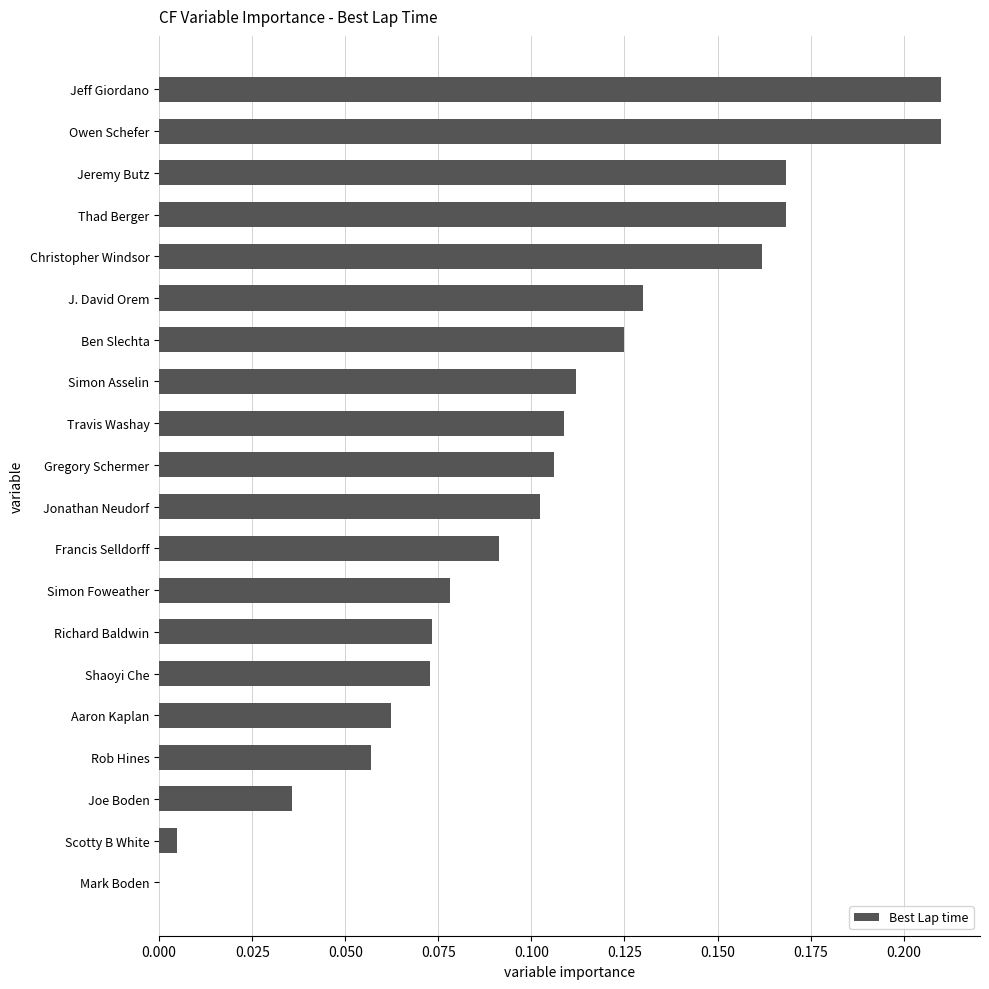

Which has a higher value, Aaron Kaplan or Rob Hines?

Aaron Kaplan